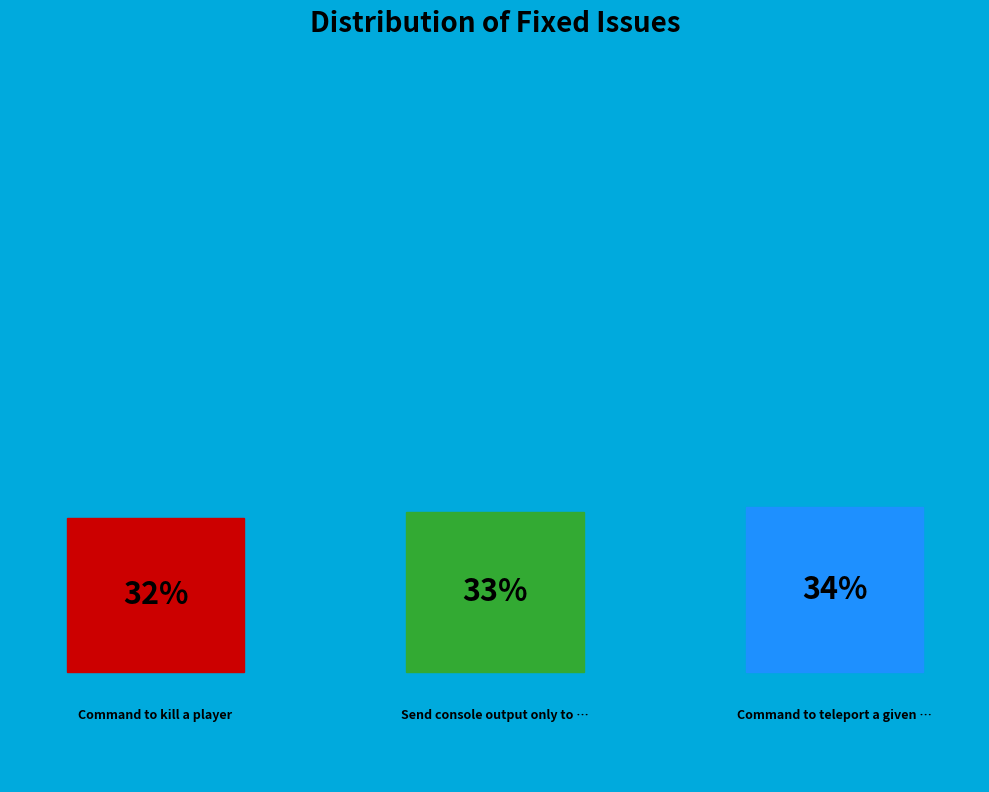

To the nearest percent, what is the average slice percentage?

33%